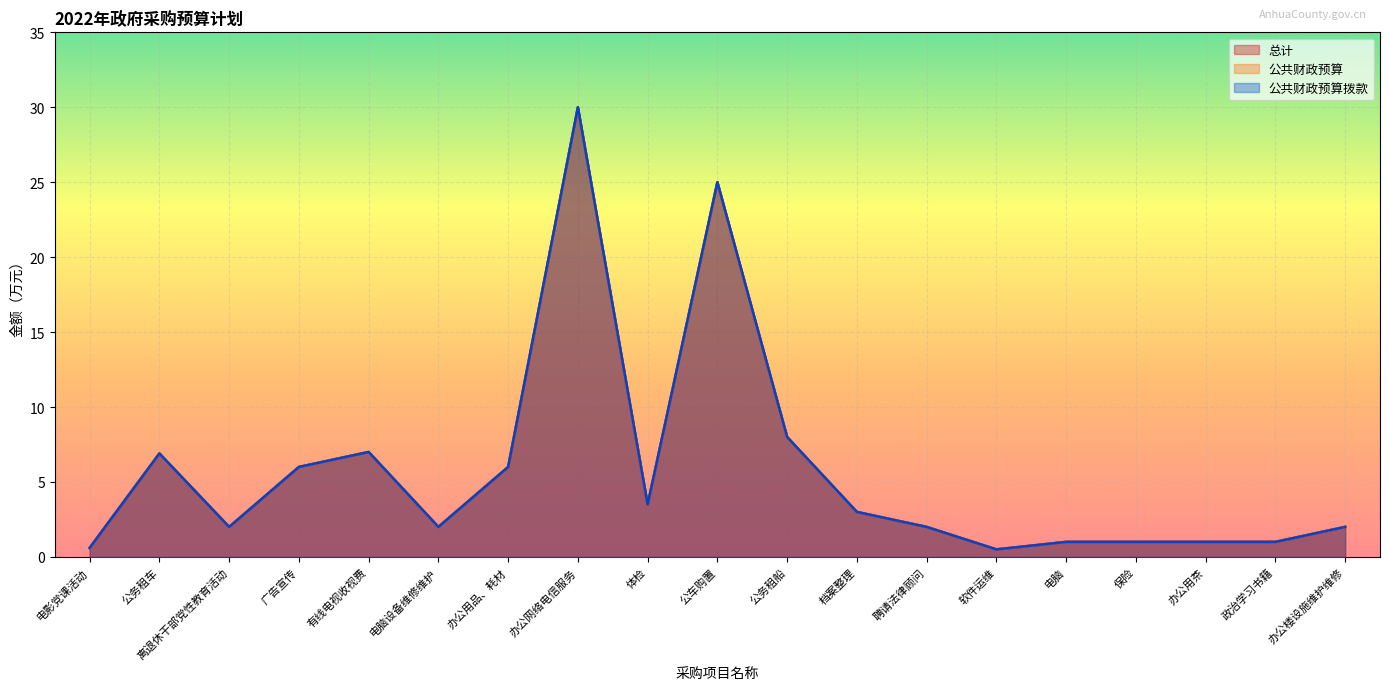

True or false: 总计 and 公共财政预算 intersect in this chart.

False